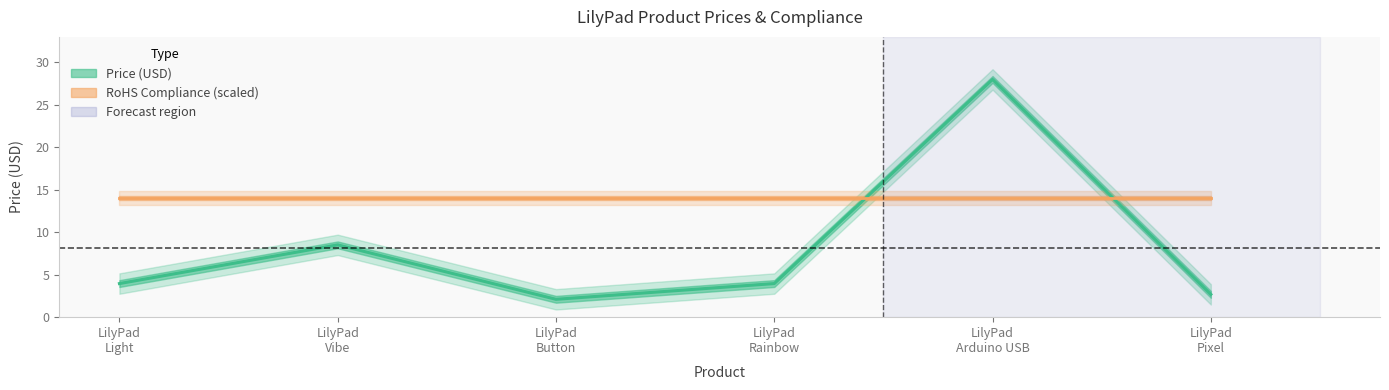

What is the ratio of the value at LilyPad Light to the value at LilyPad Rainbow?

1.0